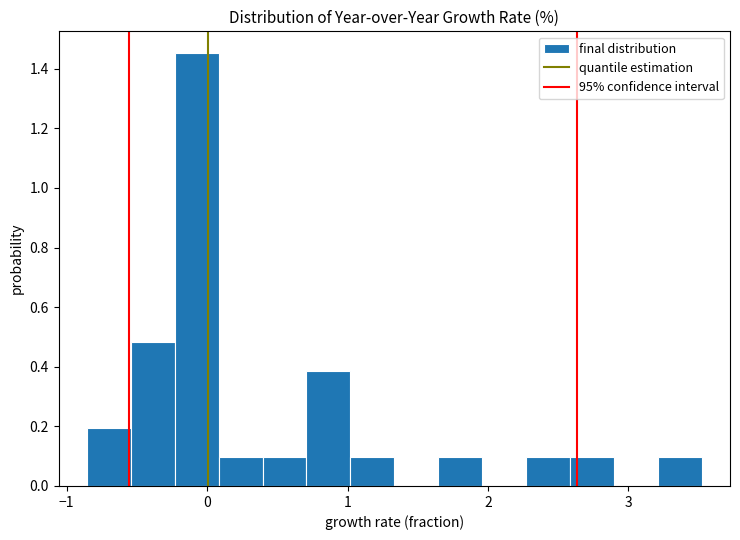

Around what value on the x-axis is the tallest bar? Give the approximate position of its centre, as read against the axis.

-0.1